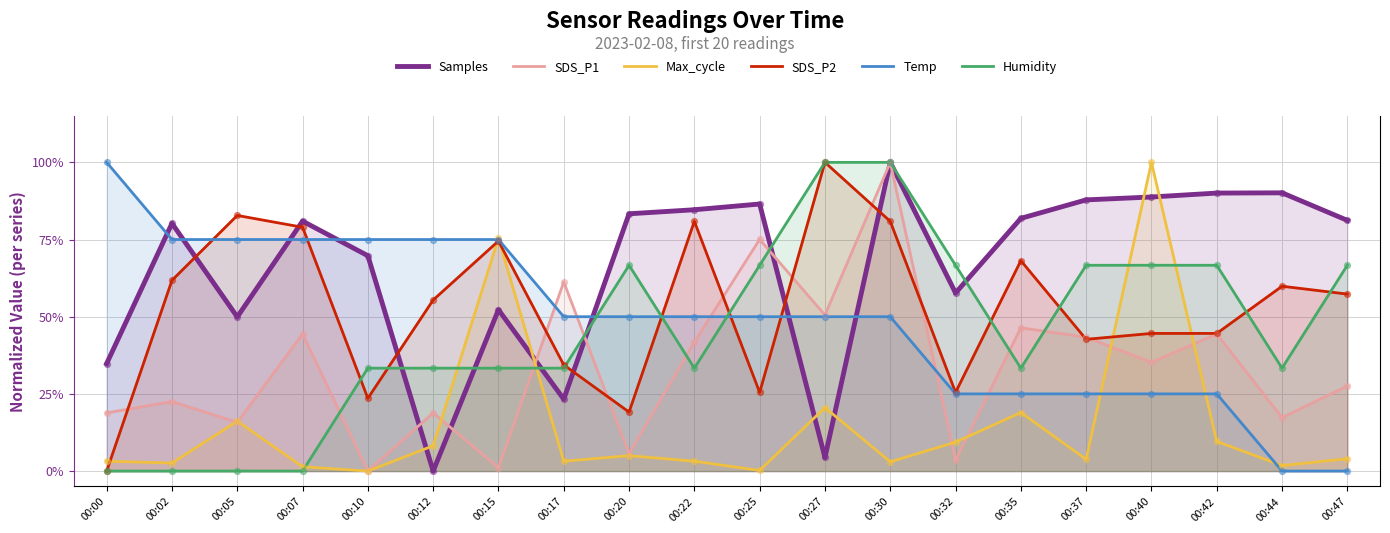

Which series reaches the minimum Y coordinate?

Samples